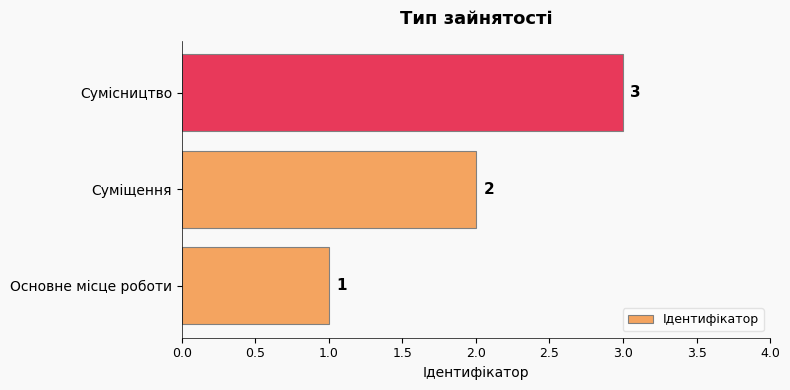

At which category does the chart reach its minimum across all series?

Основне місце роботи